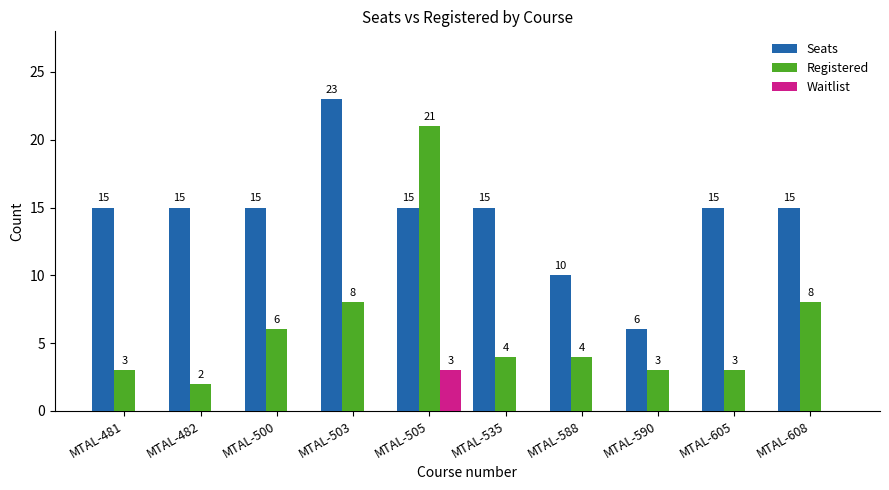

What is the sum of the Seats values at MTAL-588 and MTAL-590?

16